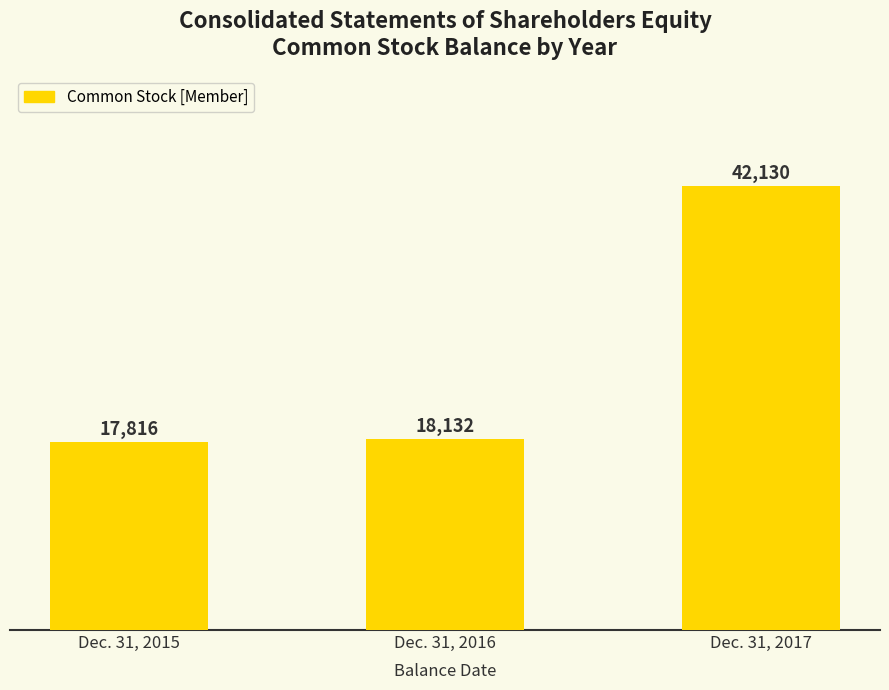

What is the change in value from Dec. 31, 2016 to Dec. 31, 2017?

+23998